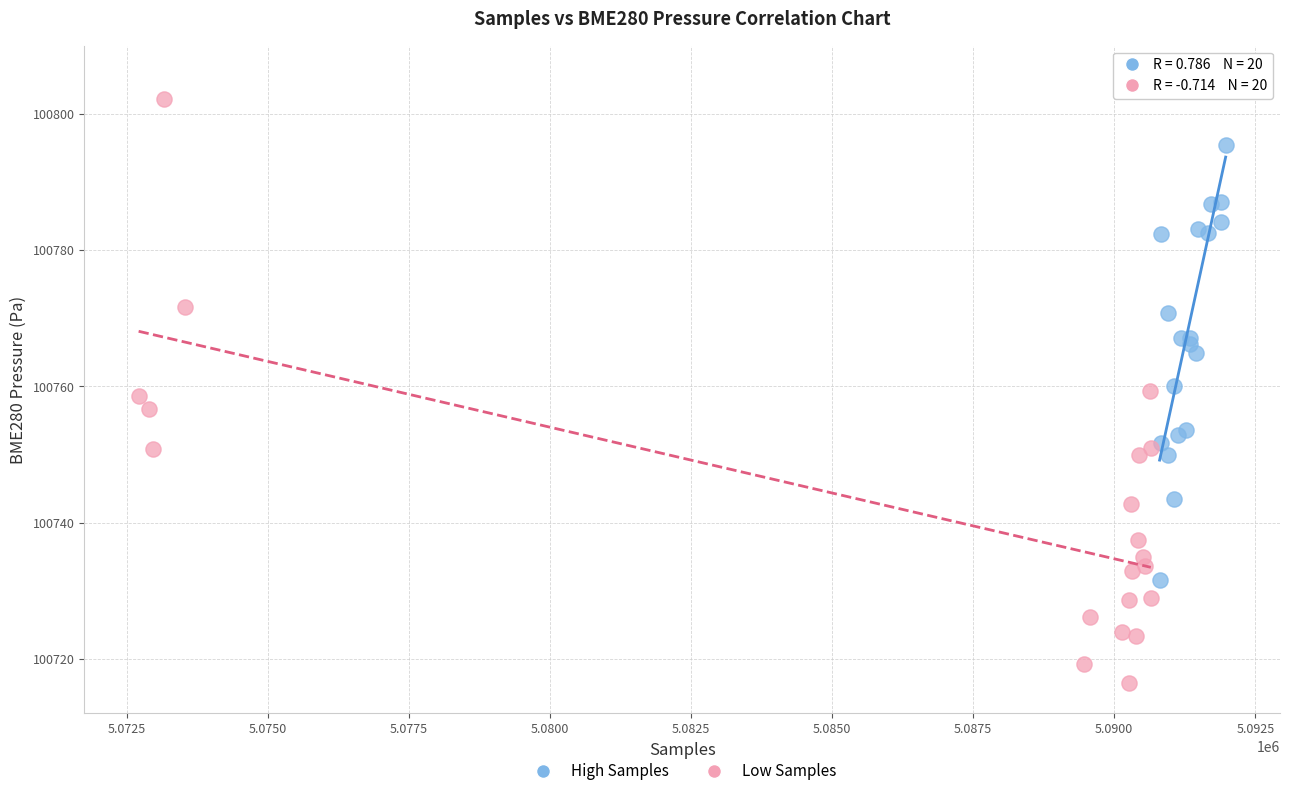

What are all the series names shown in the legend?

High Samples, Low Samples